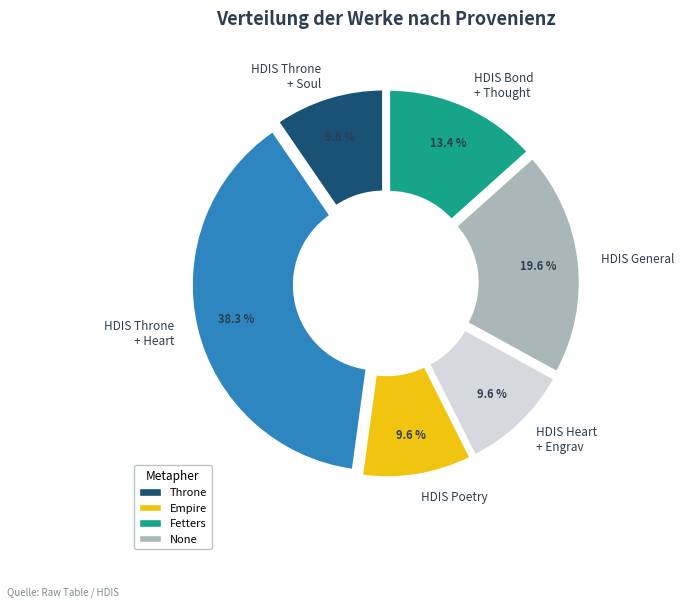

Approximately how many times larger is the value at HDIS Poetry compared to HDIS Bond + Thought?

0.7